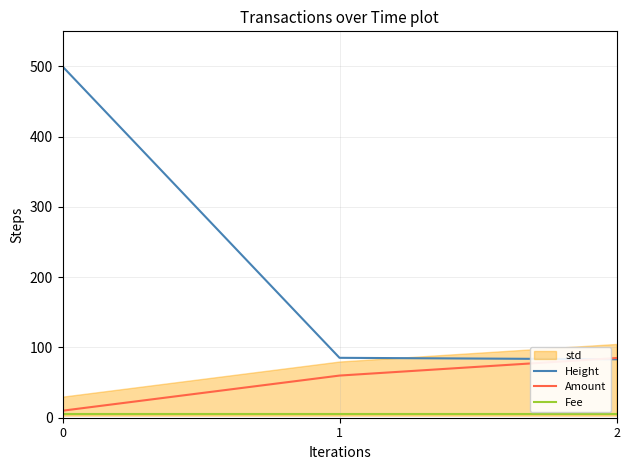

Reading left to right, transcribe all the data shown in this chart.

Height: 500.0	85.3	83.2
Amount: 10.0	60.0	85.0
Fee: 5.0	5.0	5.0